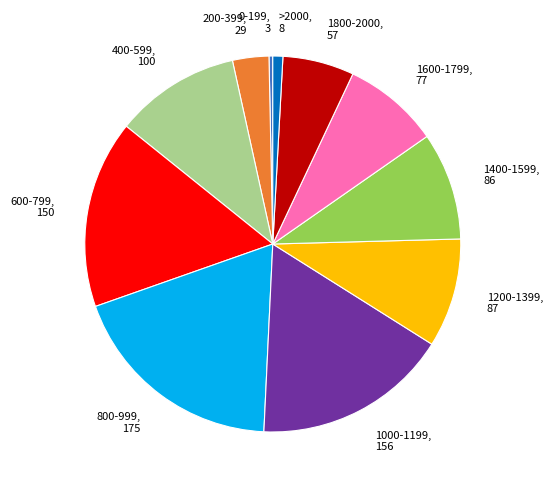

What is the largest slice in the pie chart?

800-999